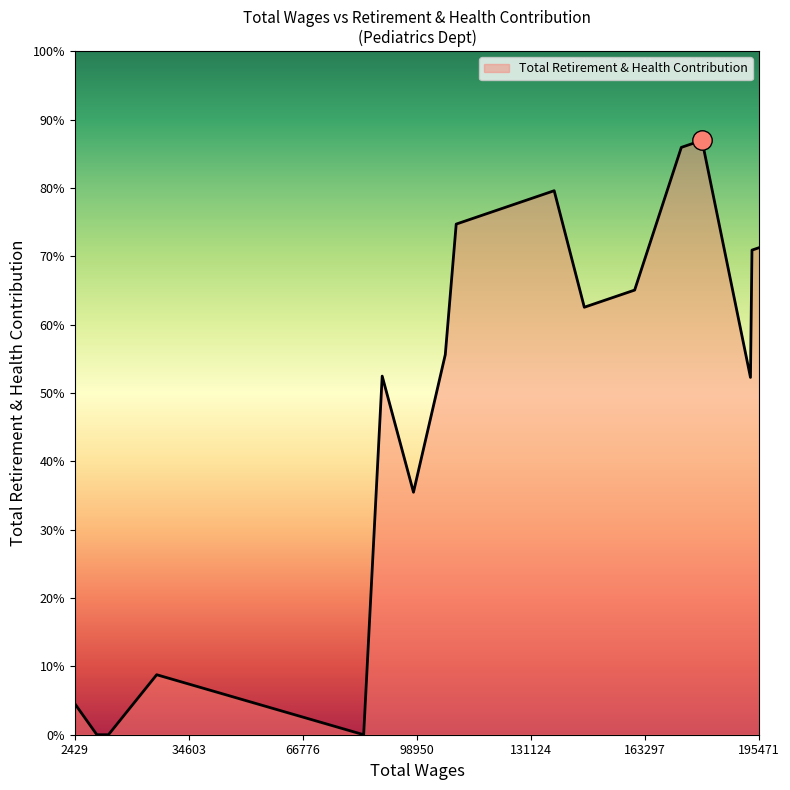

Is this an area chart (filled region under the line)?

Yes